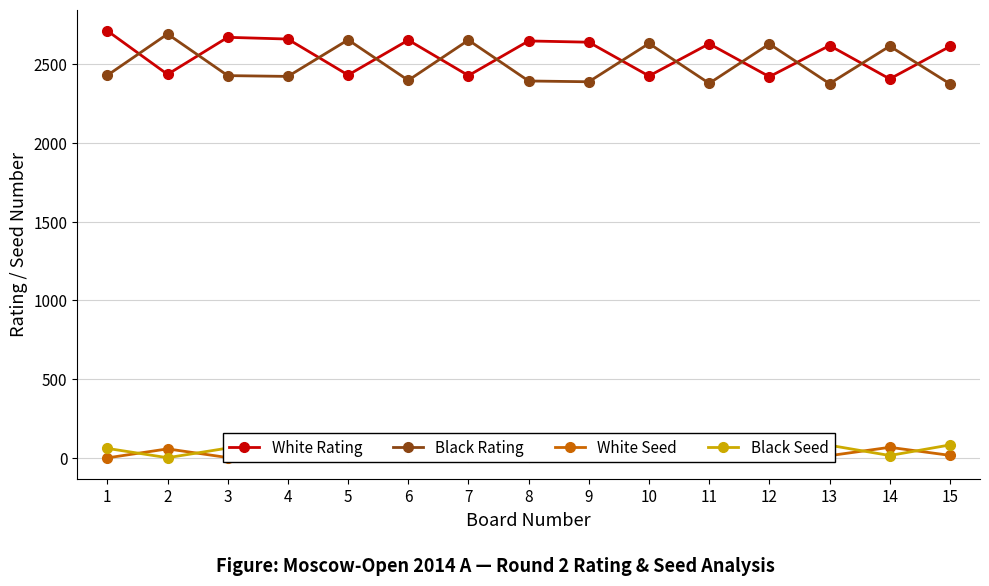

What is the difference between the highest and lowest values at 2?

2688